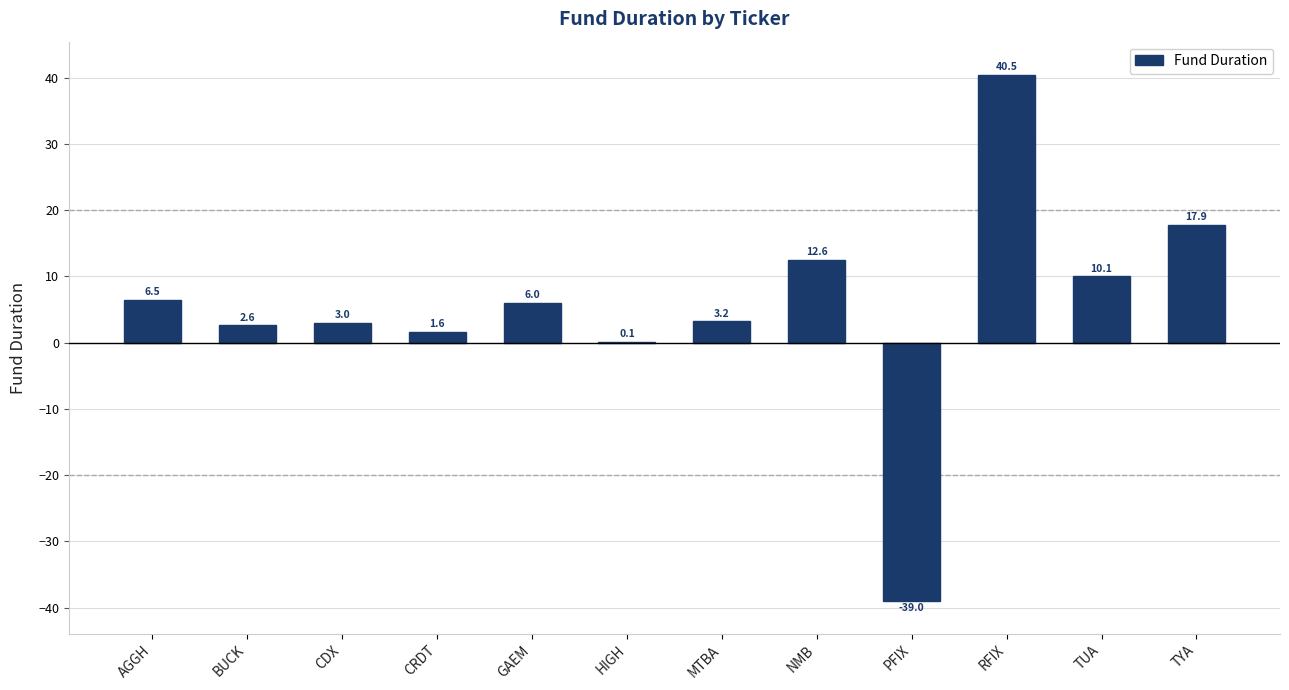

Reading right to left, transcribe all the data shown in this chart.

TYA=17.9	TUA=10.1	RFIX=40.5	PFIX=-39.0	NMB=12.6	MTBA=3.2	HIGH=0.1	GAEM=6.0	CRDT=1.6	CDX=3.0	BUCK=2.6	AGGH=6.5